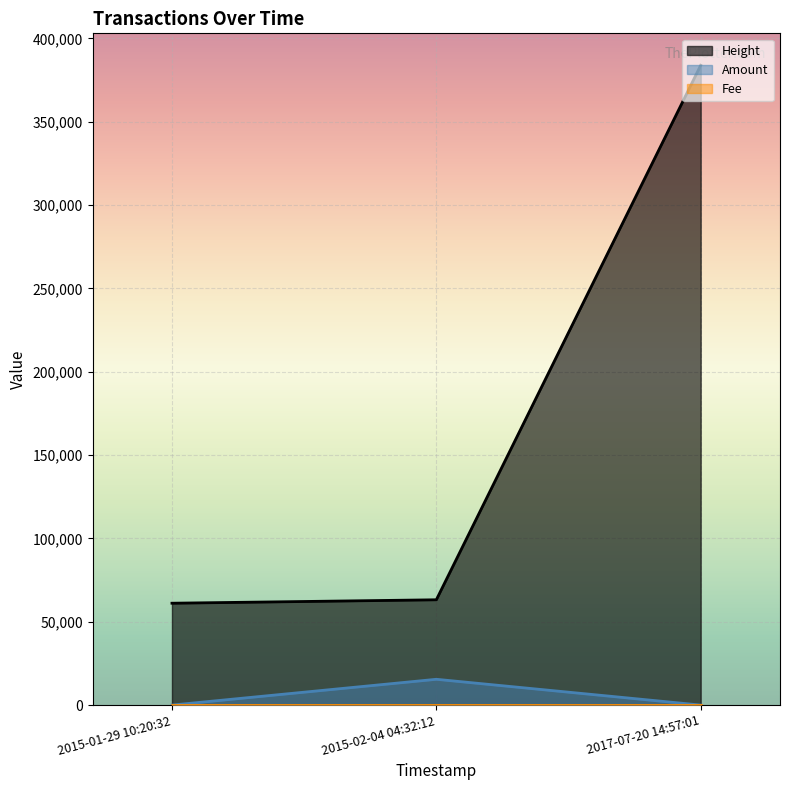

Which series has the largest total across all categories?

Height